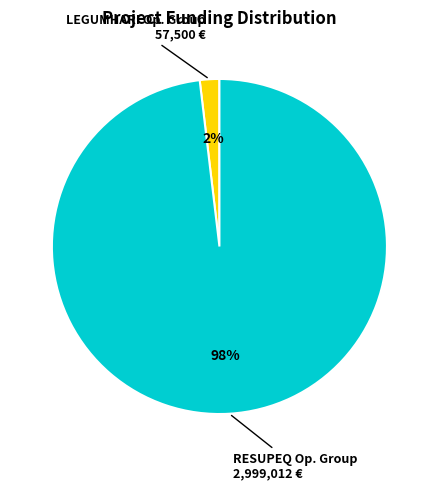

To the nearest percent, what is the difference between the largest and smallest slice percentages?

96%